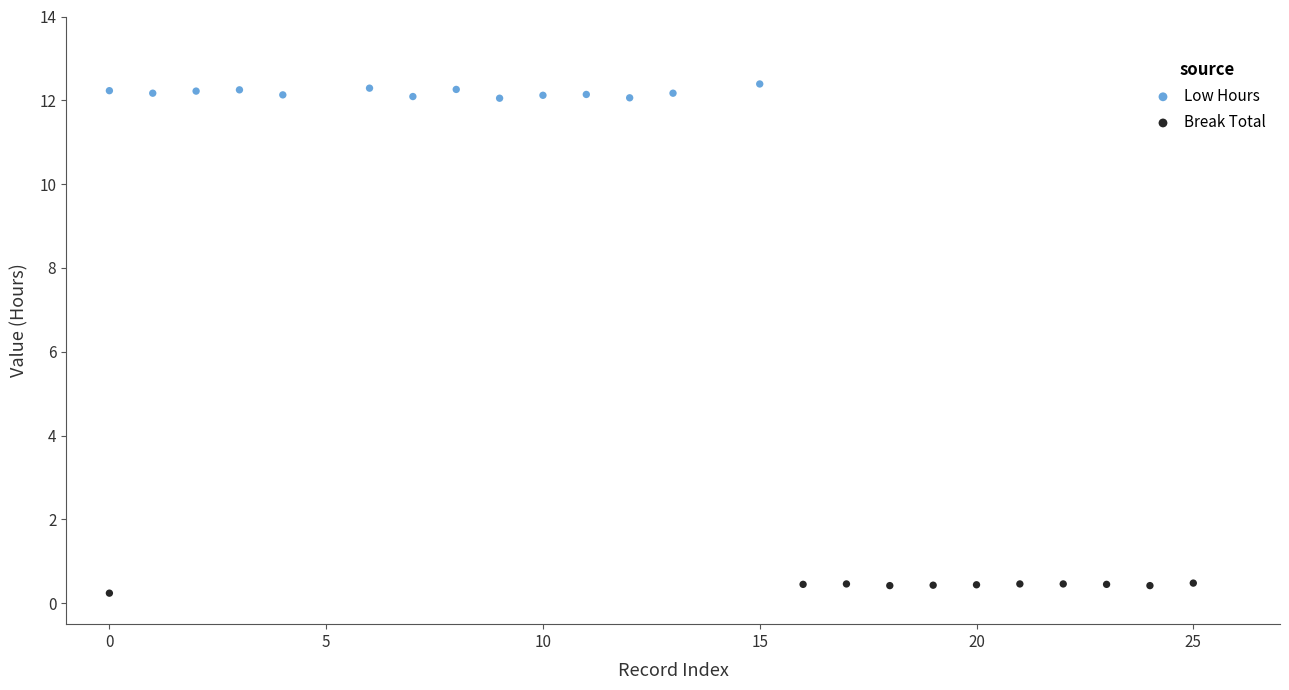

Which series contains the lowest Y value?

Break Total